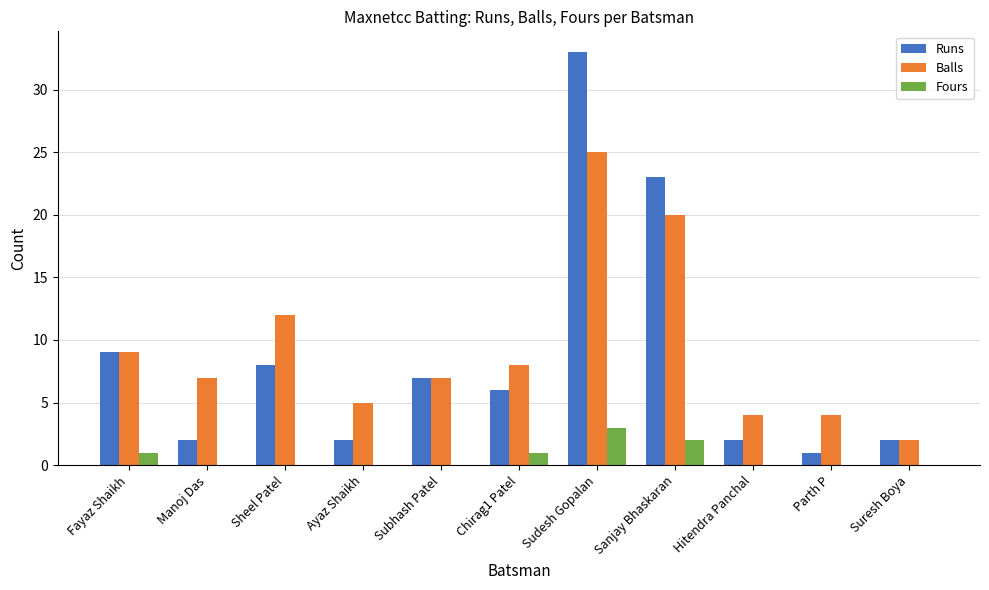

Reading left to right, extract all data points from this chart.

Runs: Fayaz Shaikh=9	Manoj Das=2	Sheel Patel=8	Ayaz Shaikh=2	Subhash Patel=7	Chirag1 Patel=6	Sudesh Gopalan=33	Sanjay Bhaskaran=23	Hitendra Panchal=2	Parth P=1	Suresh Boya=2
Balls: Fayaz Shaikh=9	Manoj Das=7	Sheel Patel=12	Ayaz Shaikh=5	Subhash Patel=7	Chirag1 Patel=8	Sudesh Gopalan=25	Sanjay Bhaskaran=20	Hitendra Panchal=4	Parth P=4	Suresh Boya=2
Fours: Fayaz Shaikh=1	Manoj Das=0	Sheel Patel=0	Ayaz Shaikh=0	Subhash Patel=0	Chirag1 Patel=1	Sudesh Gopalan=3	Sanjay Bhaskaran=2	Hitendra Panchal=0	Parth P=0	Suresh Boya=0